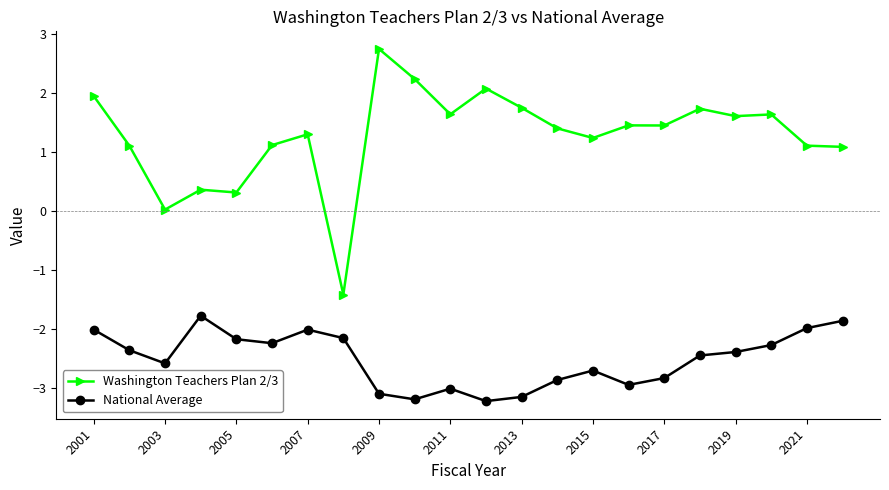

True or false: Washington Teachers Plan 2/3 and National Average intersect in this chart.

False